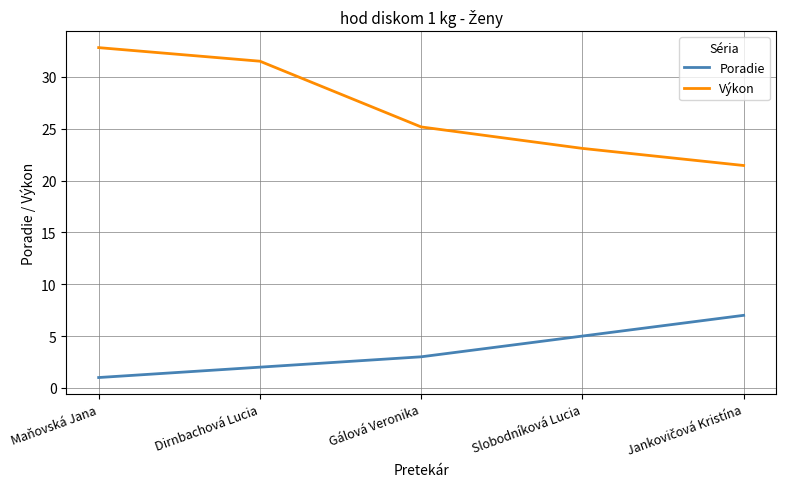

True or false: Výkon has more than 2 interior local peaks.

False